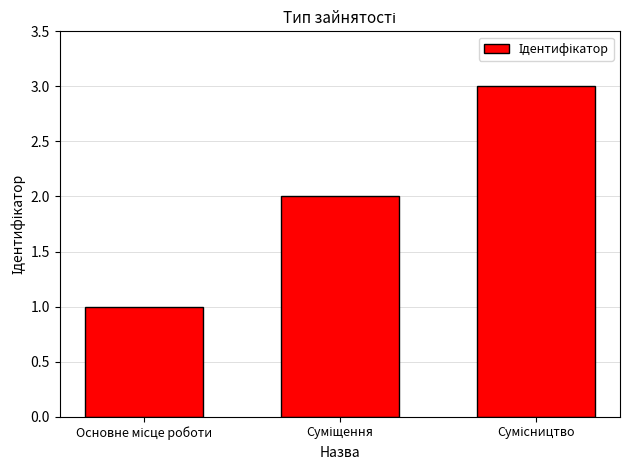

What is the maximum value shown in the chart?

3